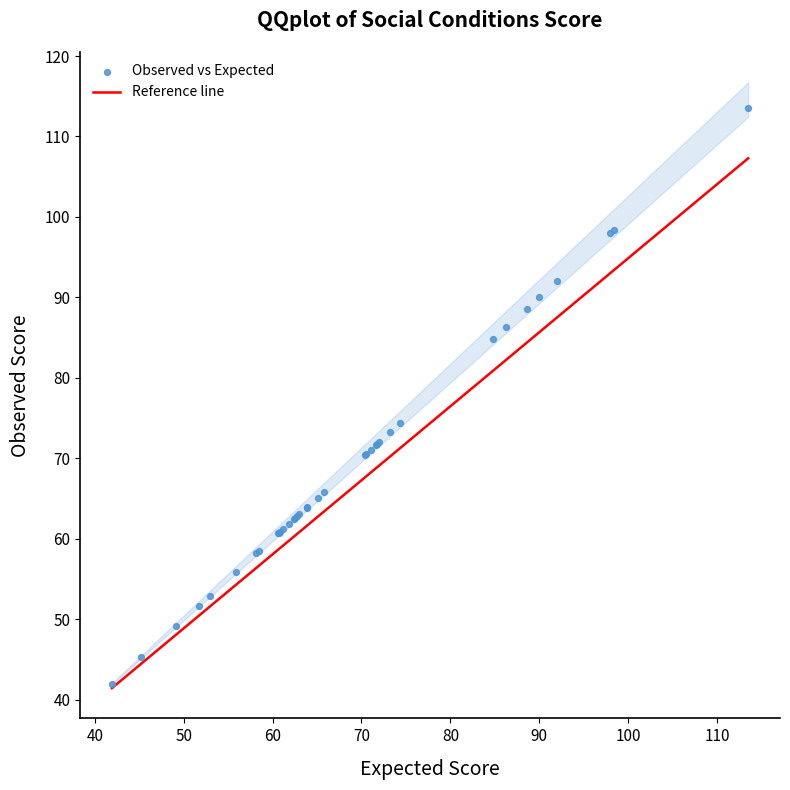

What Y value in the scatter plot is closest to 77?

74.4